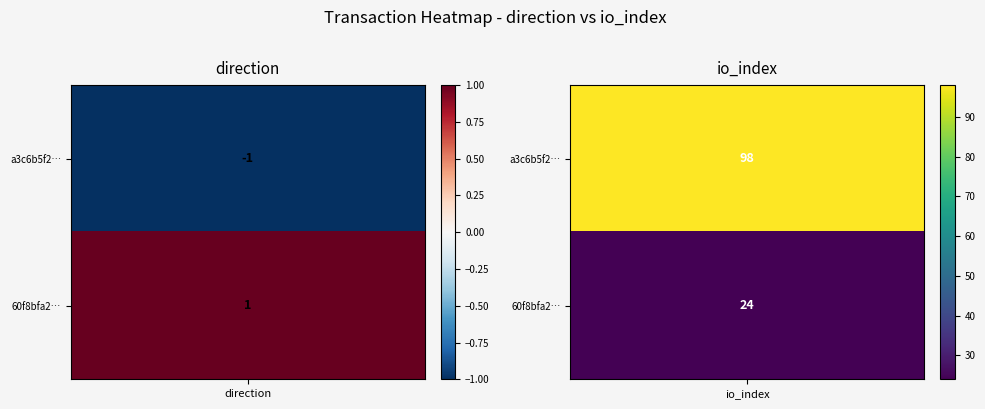

What is the sum of all a3c6b5f2826f6f68537fb6826e4ec0f93e6d58f values?

97